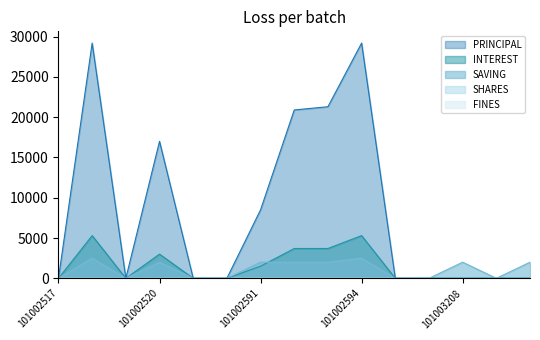

At which label does SAVING reach its minimum?

101002517